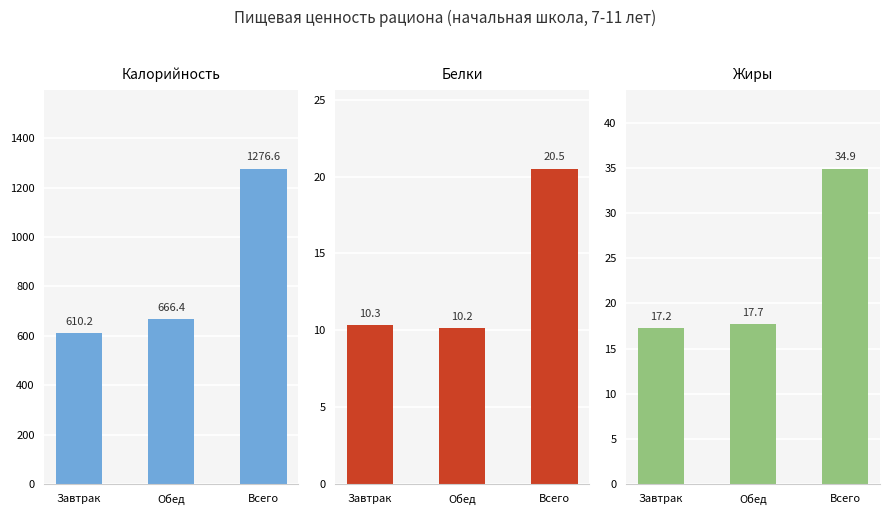

The Белки series shows 10.3 at Завтрак. True or false?

True